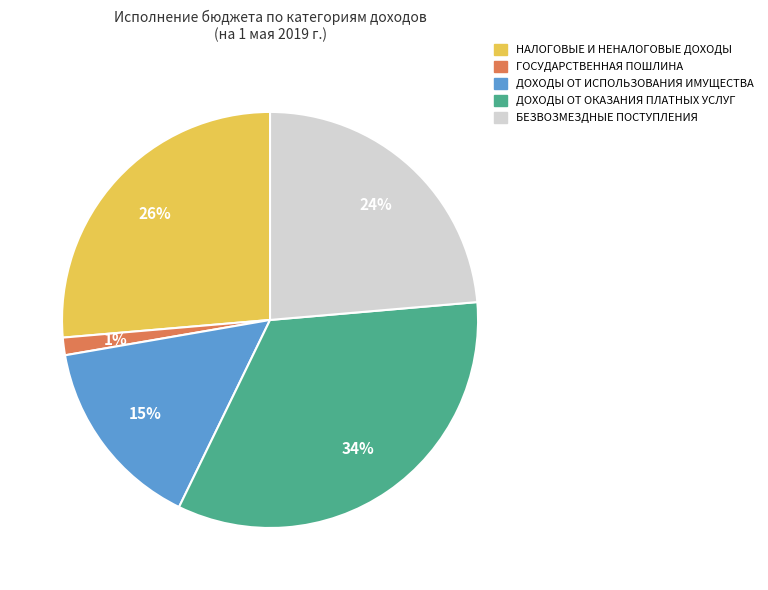

What percentage is the ГОСУДАРСТВЕННАЯ ПОШЛИНА slice, to the nearest percent?

1%